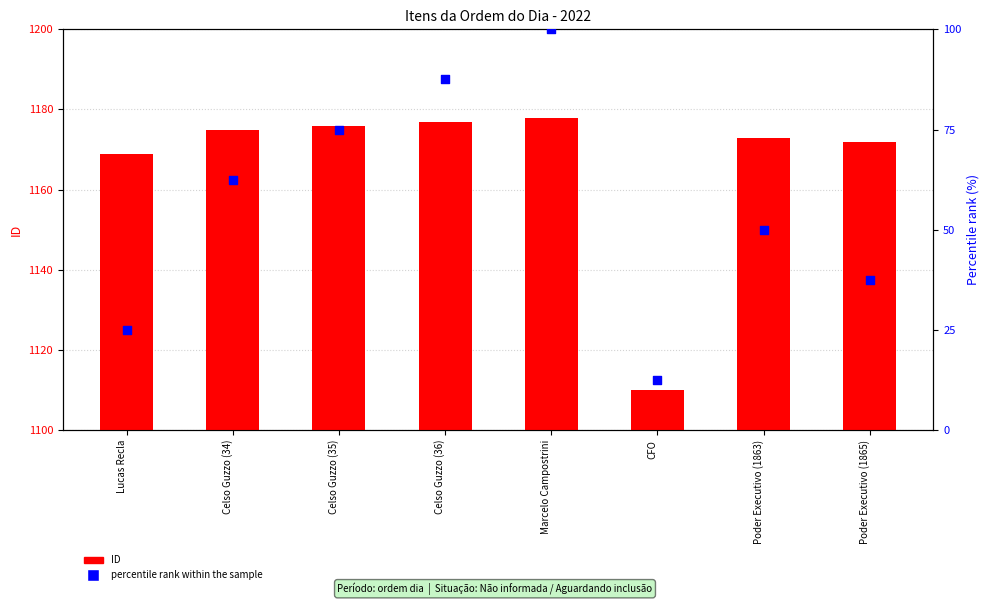

Is the value of percentile rank within the sample at Celso Guzzo (36) greater than the value of ID at Celso Guzzo (35)?

No